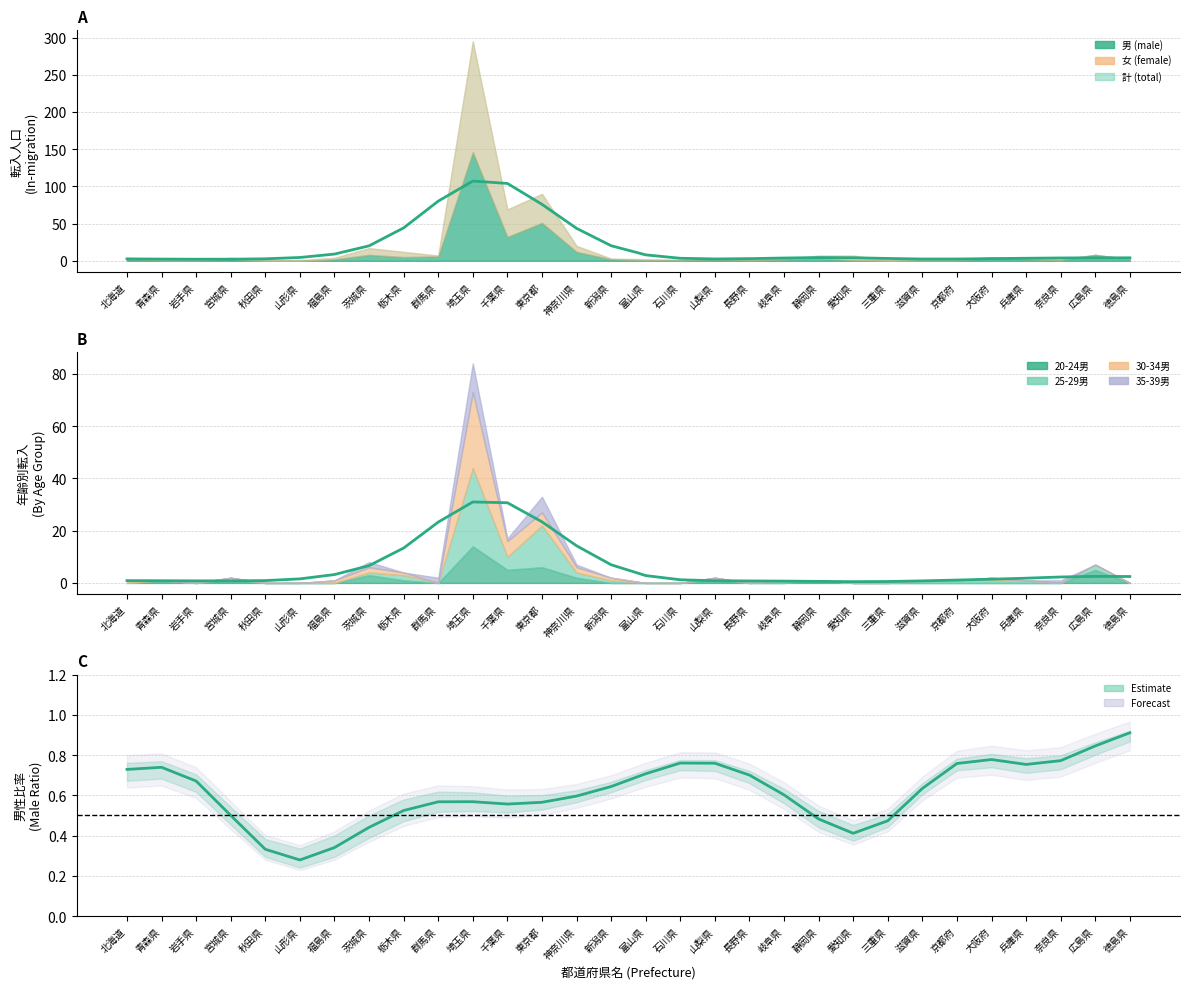

In 男, how many points are lower than both neighbors (excluding endpoints)?

5